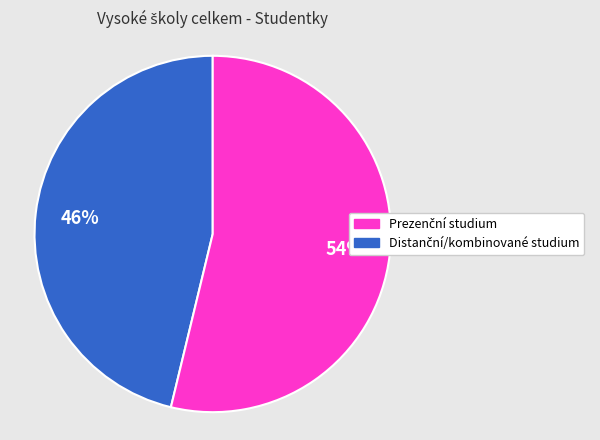

Is there a majority slice in this chart?

Yes